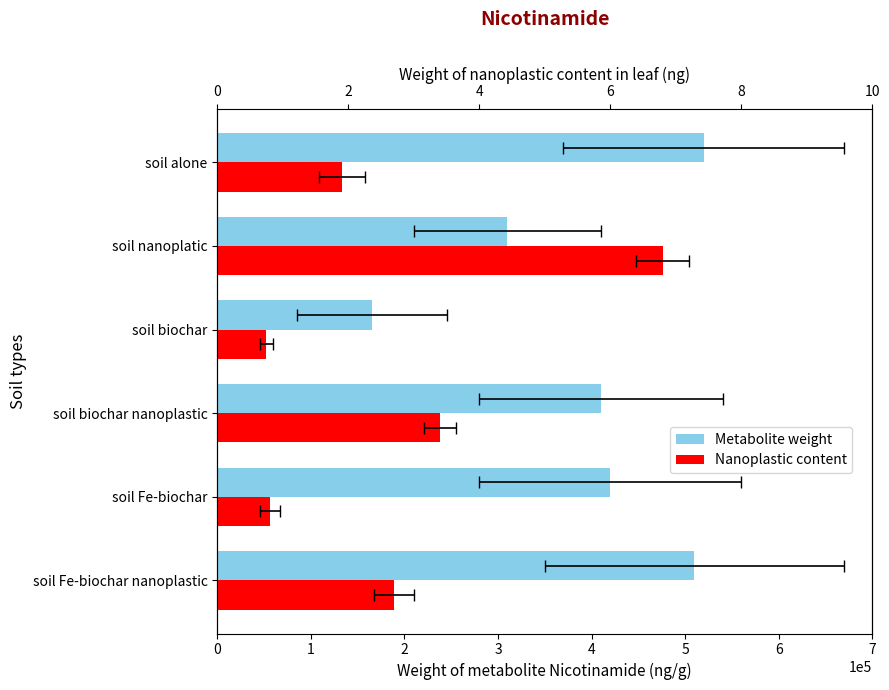

What is the sum of all Metabolite weight values?

2335000.0